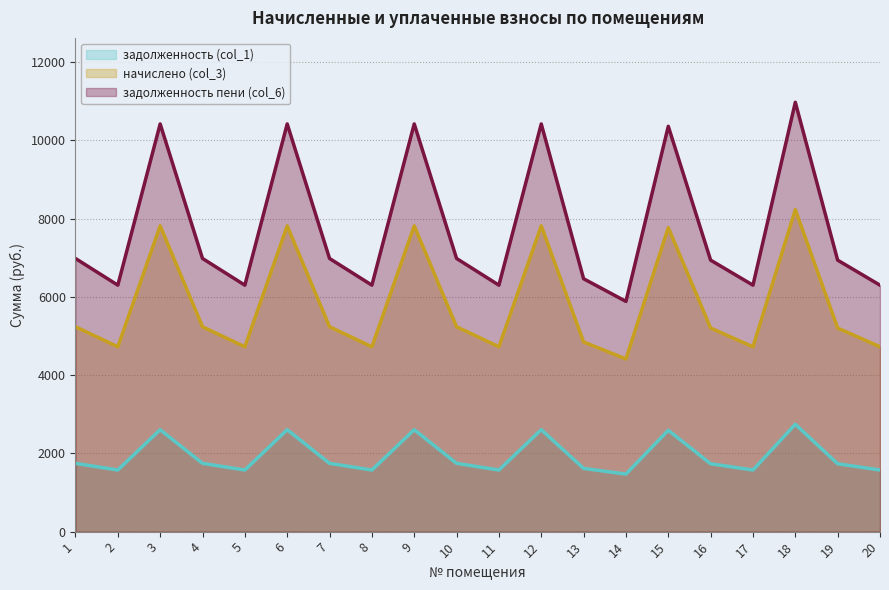

What is the approximate value of задолженность (col_1) at 15?

2589.8